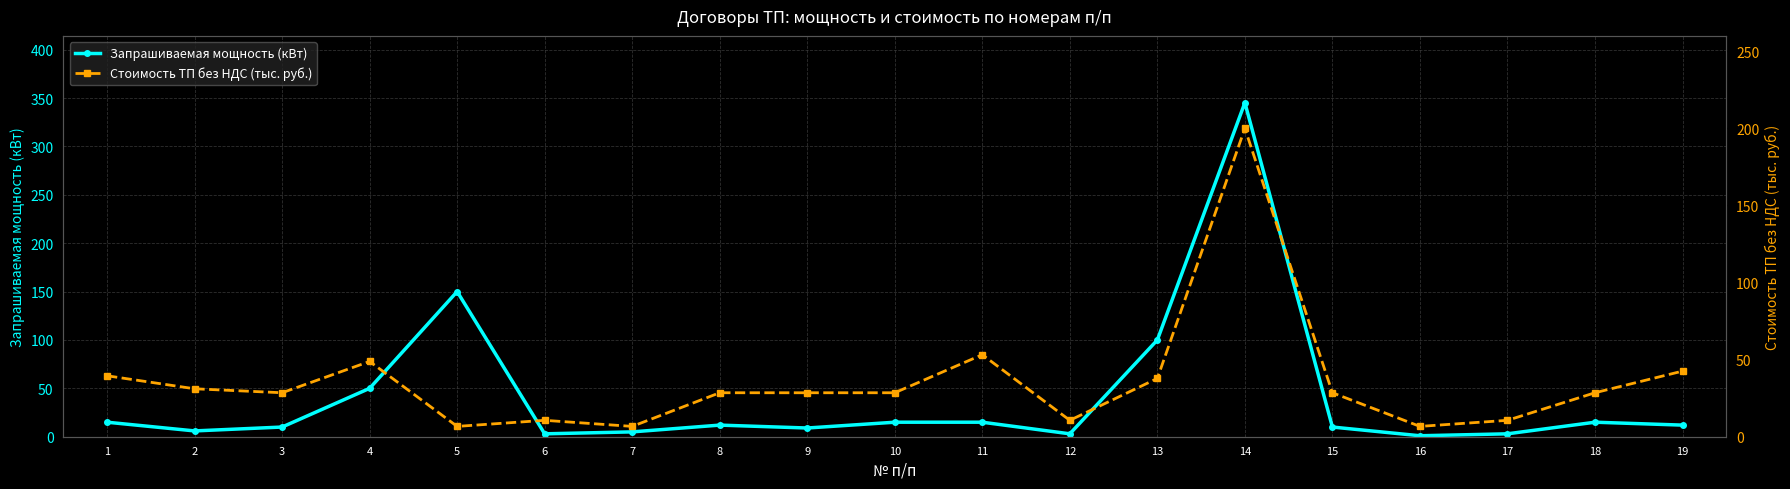

The value of Стоимость ТП без НДС (тыс. руб.) at 16 is 11.6. True or false?

False